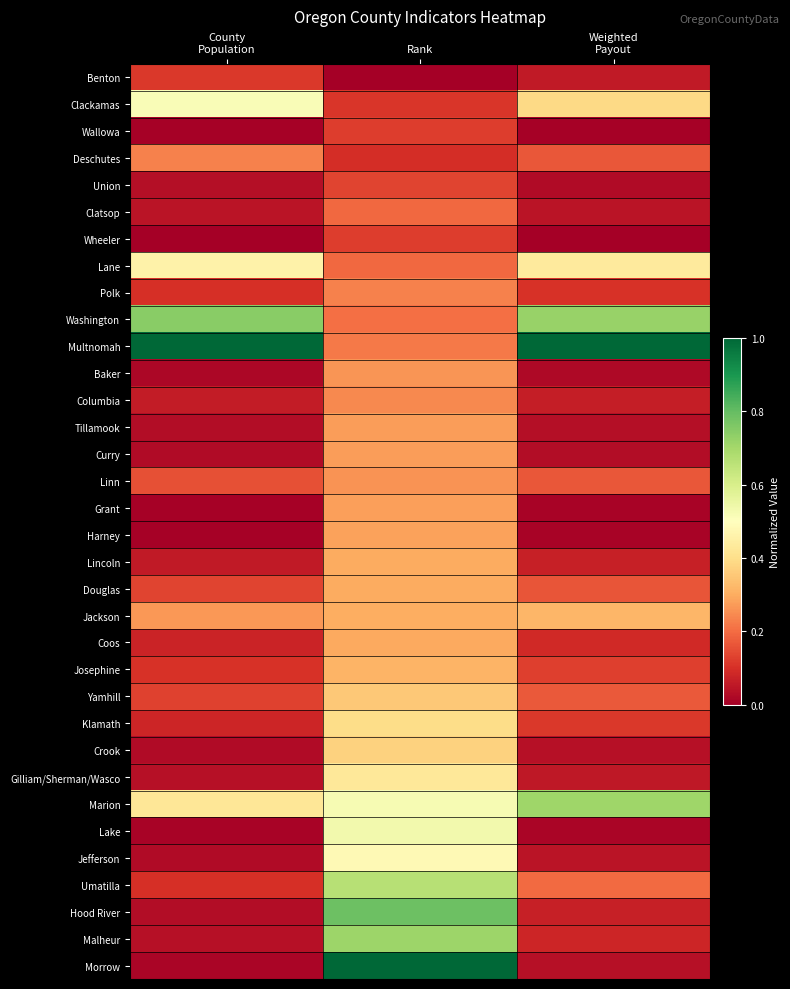

Rank the series by their maximum value, from lowest to highest.

Benton, Wallowa, Wheeler, Union, Clatsop, Deschutes, Polk, Columbia, Linn, Baker, Tillamook, Curry, Grant, Harney, Coos, Lincoln, Douglas, Josephine, Jackson, Yamhill, Crook, Klamath, Gilliam/Sherman/Wasco, Lane, Jefferson, Clackamas, Lake, Umatilla, Marion, Malheur, Washington, Hood River, Multnomah, Morrow